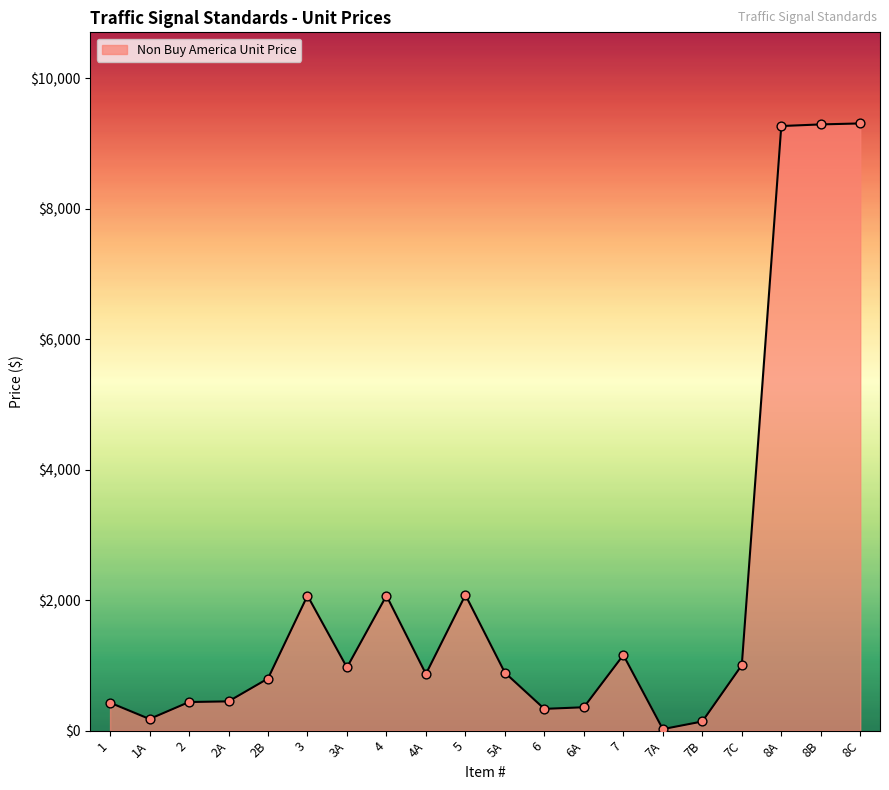

What is the change in value from 2B to 8B?

+8490